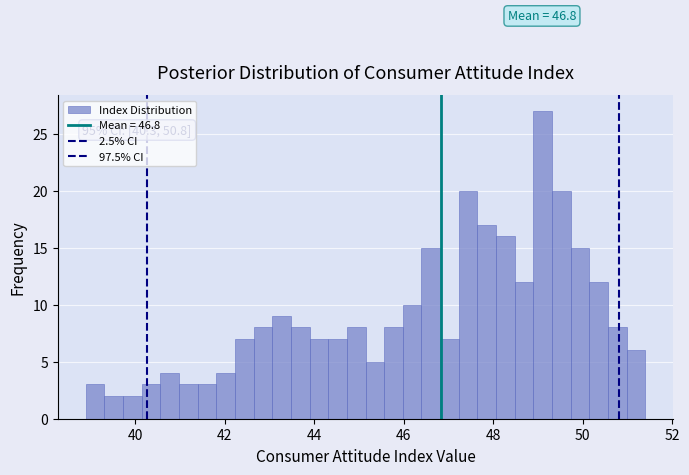

Read against the x-axis, roughly where is the centre of the tallest bar?

49.2